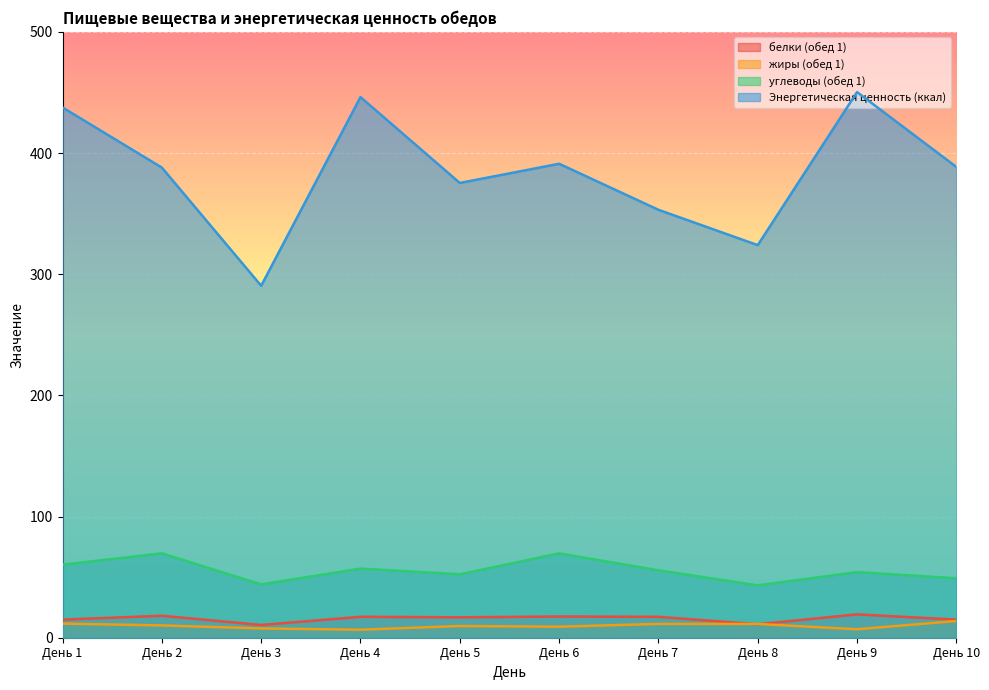

Which category has the lowest value in the жиры (обед 1) series?

День 4